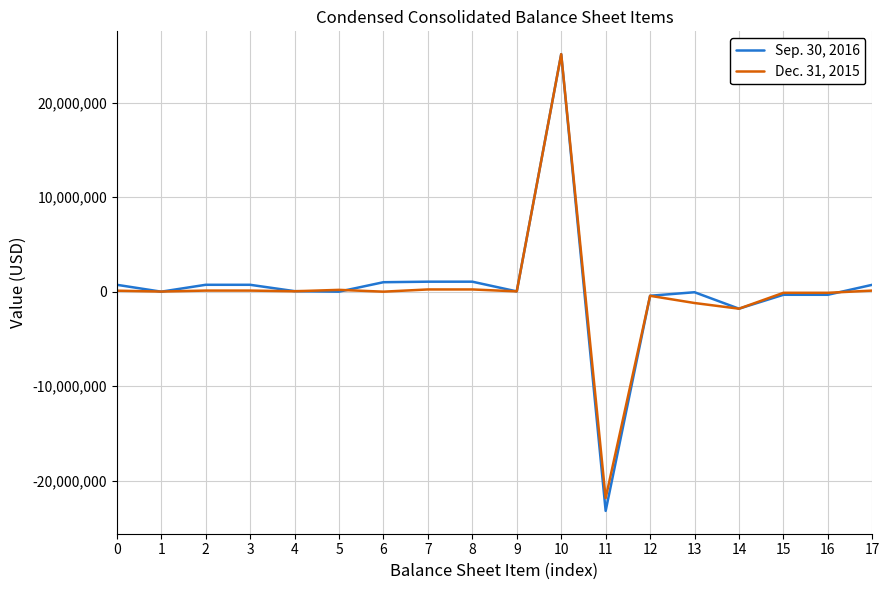

What is the approximate value of Dec. 31, 2015 at 9?

30672